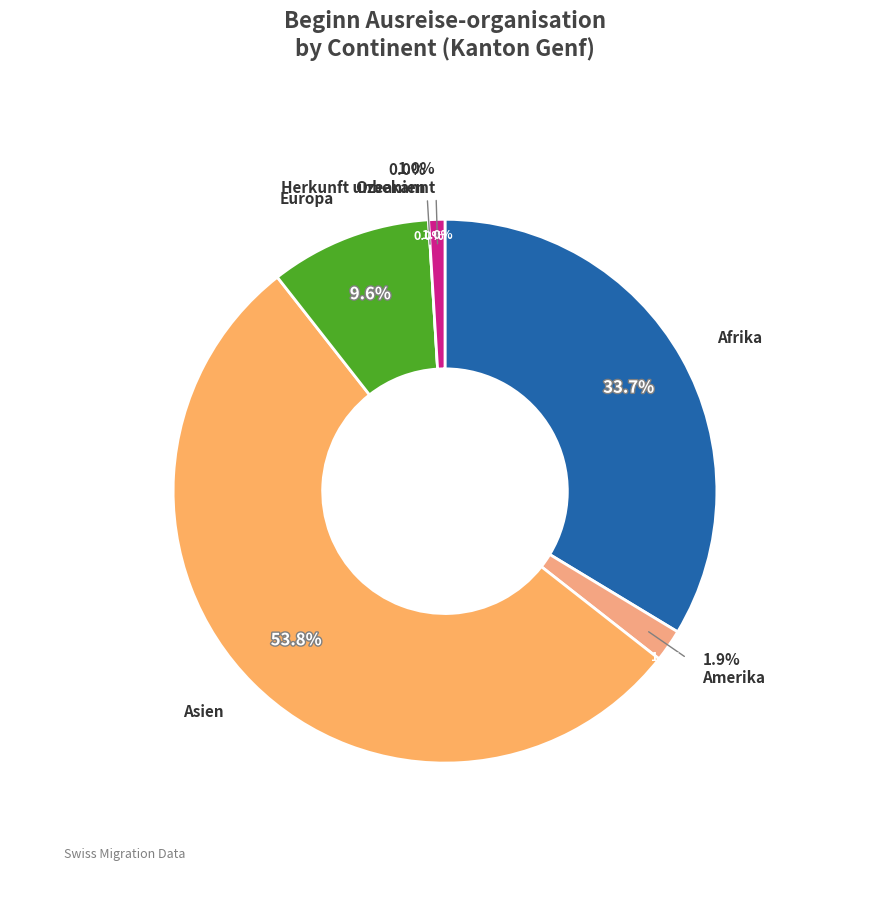

Does any single category account for the majority?

Yes